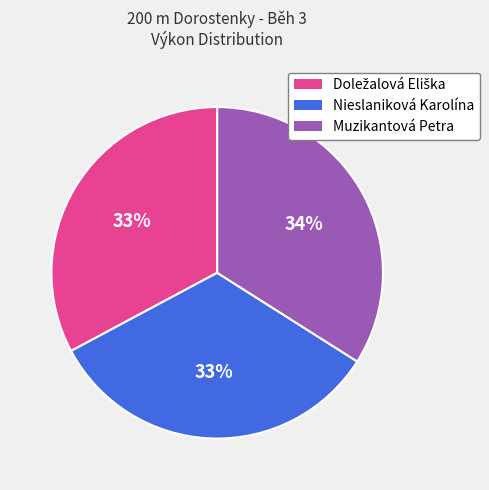

Which category has the biggest portion of the pie?

Muzikantová Petra